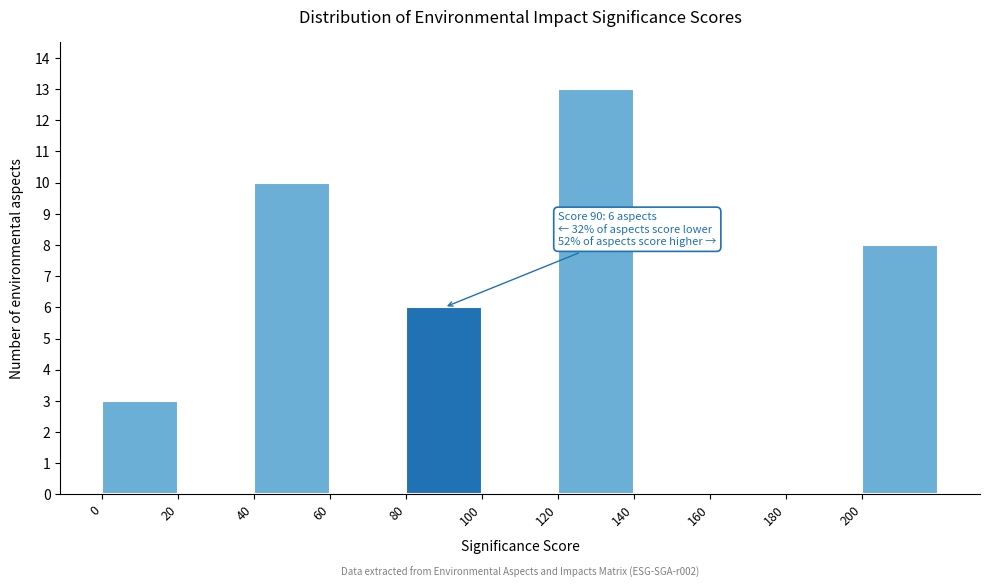

Over which range of the x-axis is the bar tallest?

120 to 140